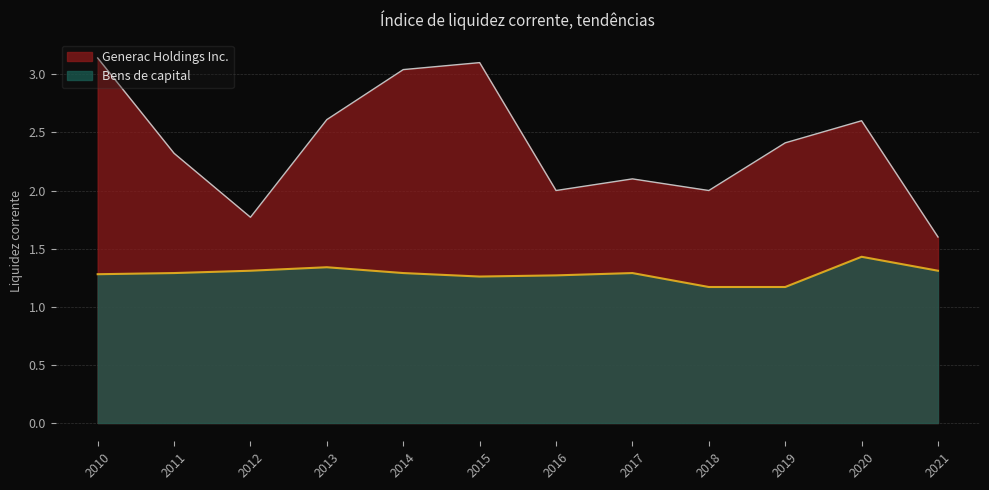

Which series has the largest total across all categories?

Generac Holdings Inc.